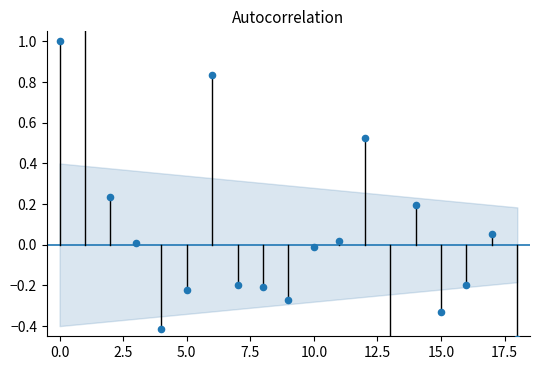

What is the change in value from 12.5 to 18?

-1.3